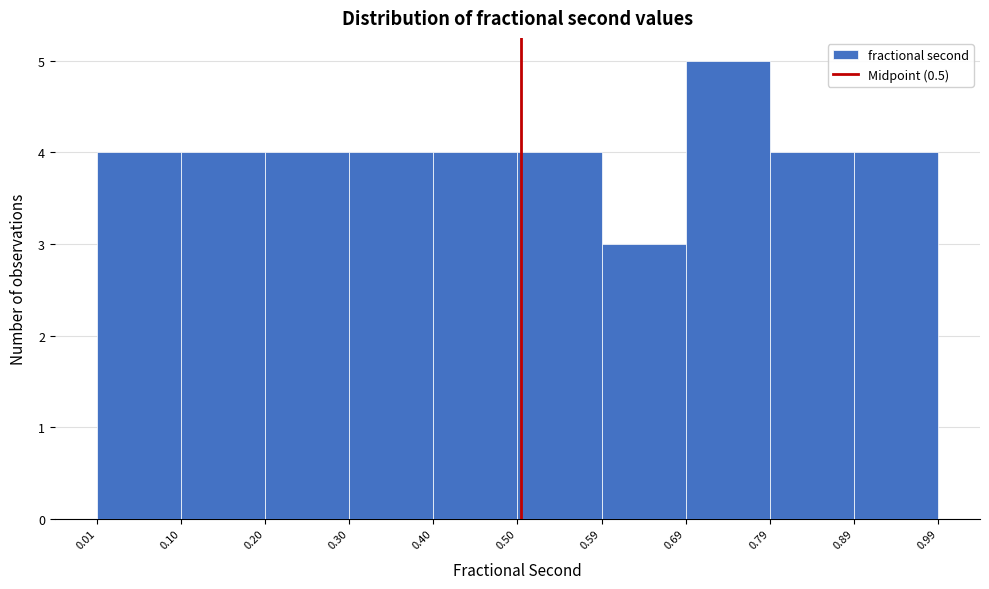

Reading left to right, list every bar in this chart as the range it spans on the x-axis followed by its height. The values are not printed on the chart, so give them approximately, as read against the axis.

0.01 to 0.10: 4
0.10 to 0.20: 4
0.20 to 0.30: 4
0.30 to 0.40: 4
0.40 to 0.50: 4
0.50 to 0.59: 4
0.59 to 0.69: 3
0.69 to 0.79: 5
0.79 to 0.89: 4
0.89 to 0.99: 4